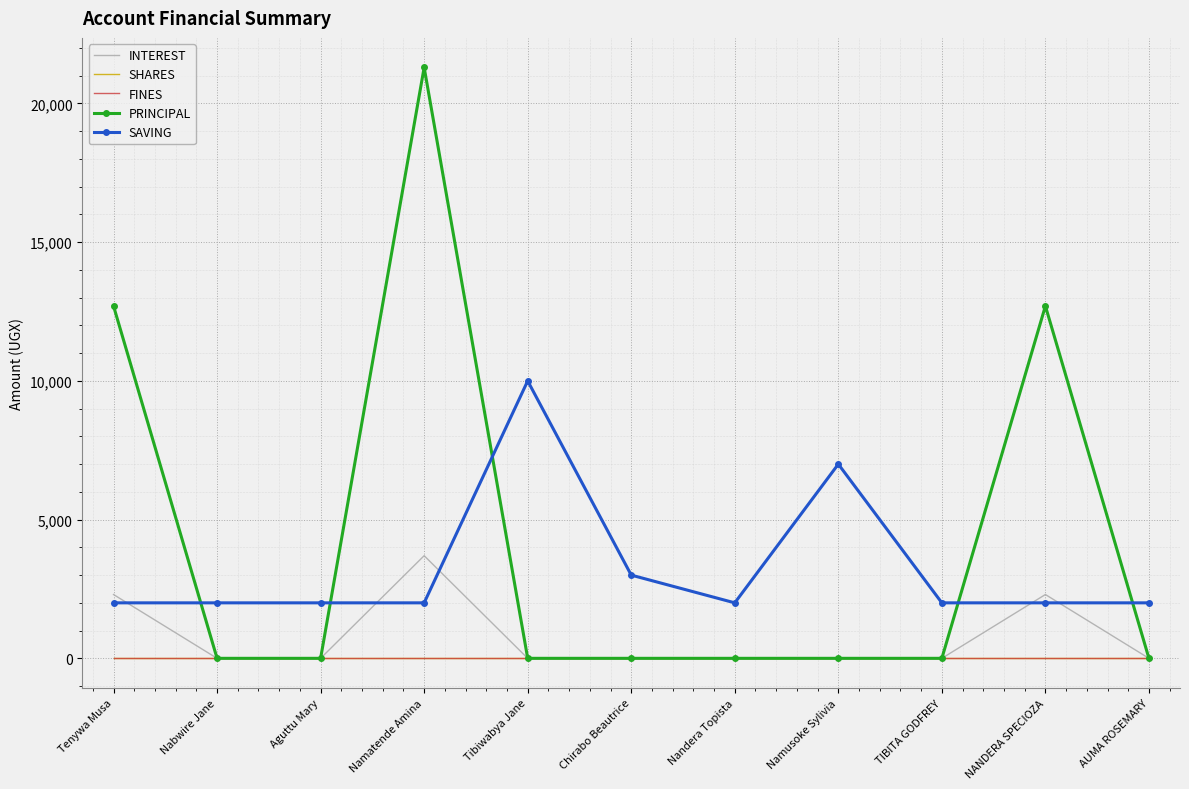

True or false: SAVING and FINES cross at least once.

False